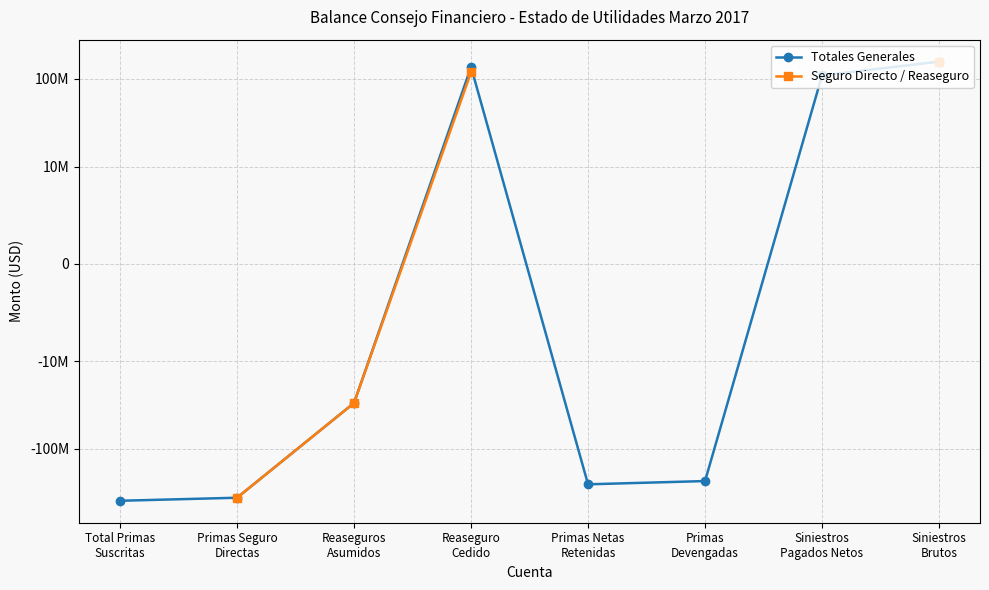

Does the chart display data point markers on the line(s)?

Yes